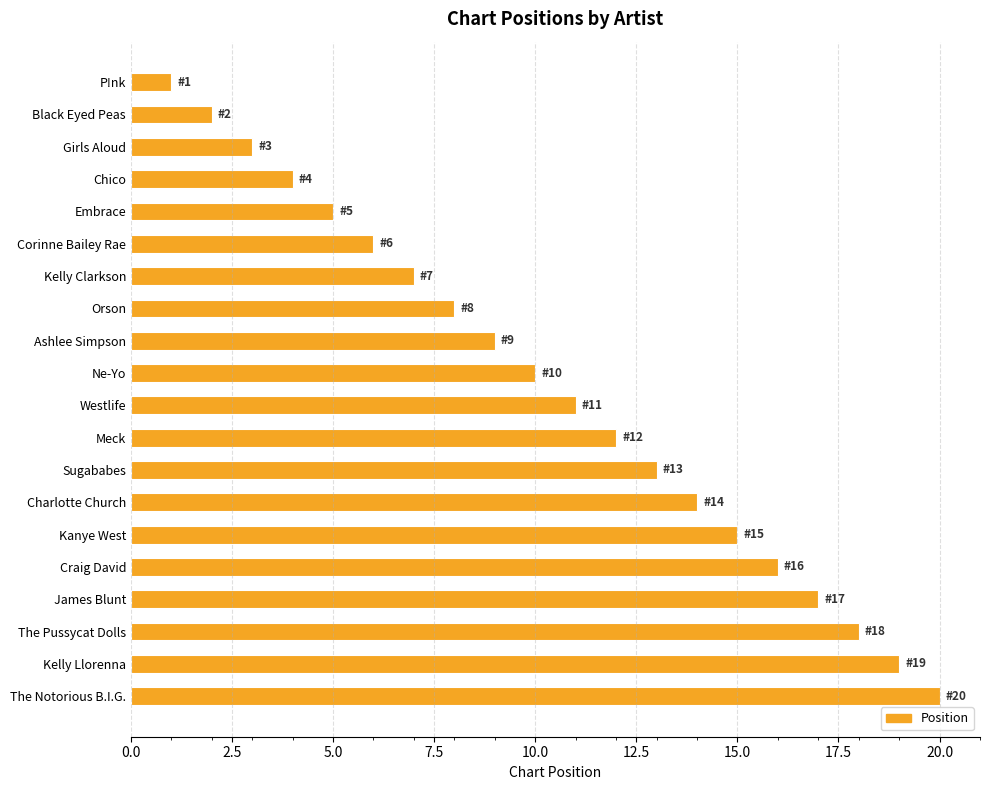

At which label is the value closest to 10?

Ne-Yo